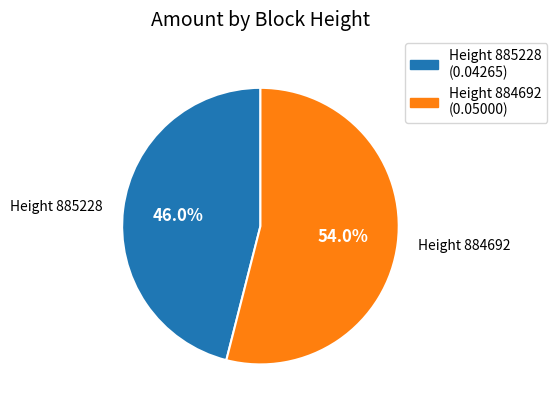

Does any single category account for the majority?

Yes